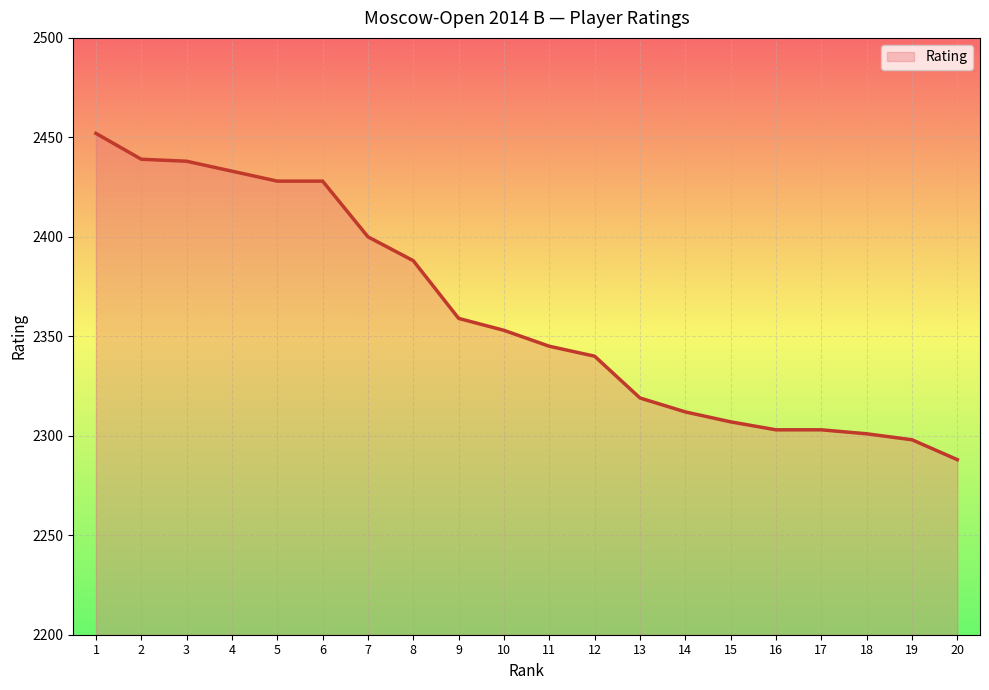

What is the change in value from 4 to 5?

-5